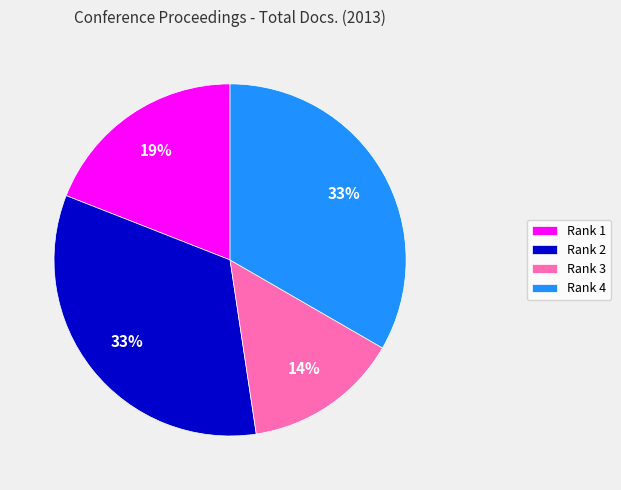

True or false: Rank 1 accounts for 14% of the total.

False